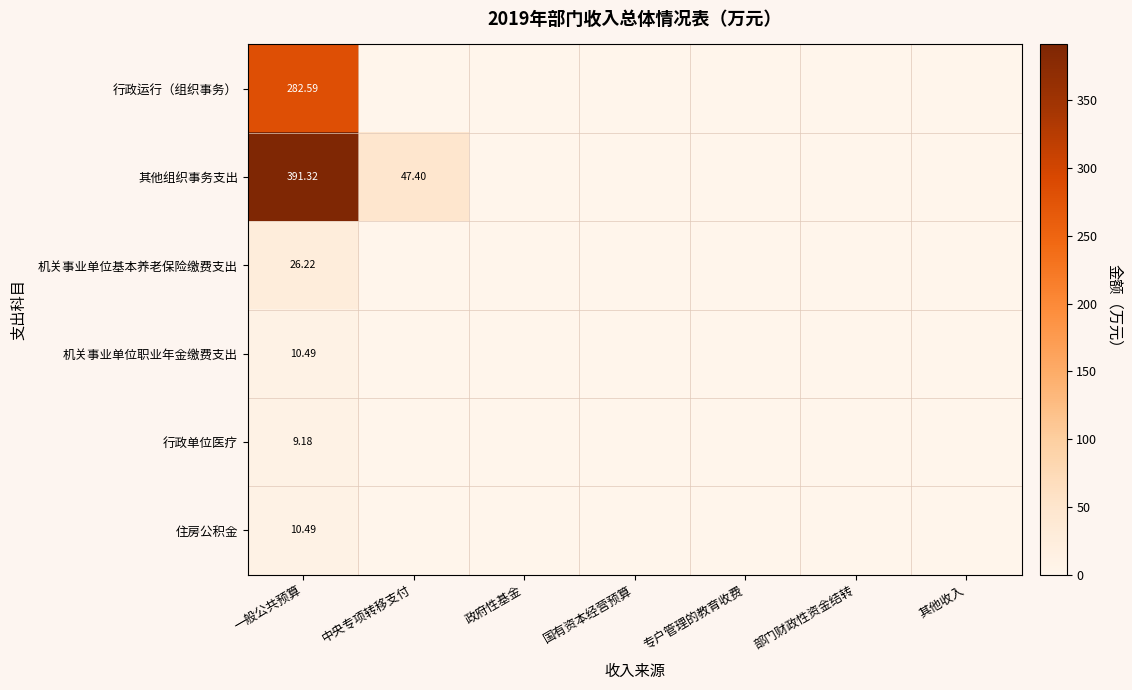

What is the average value of the 其他组织事务支出 series?

62.7